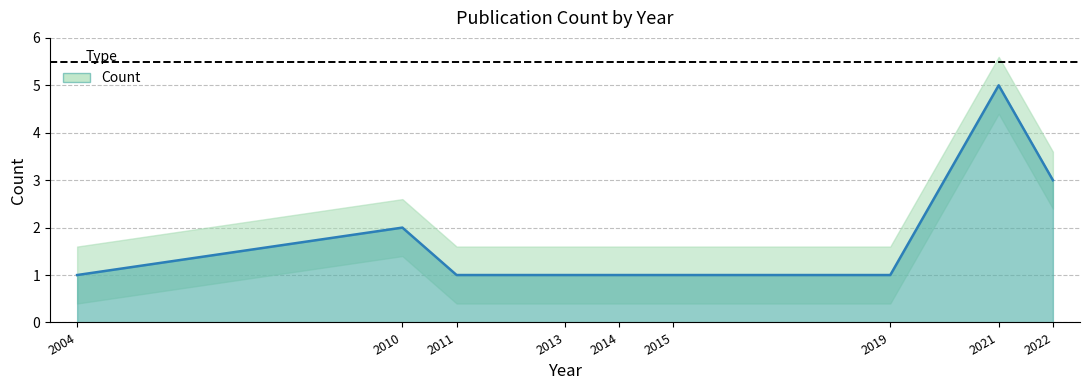

What is the smallest value displayed?

1